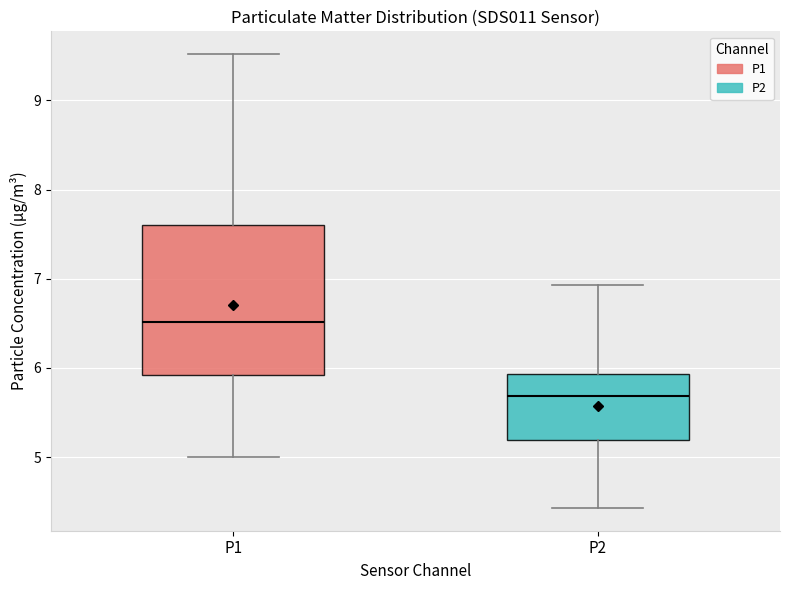

Which box's median line is the lowest?

P2